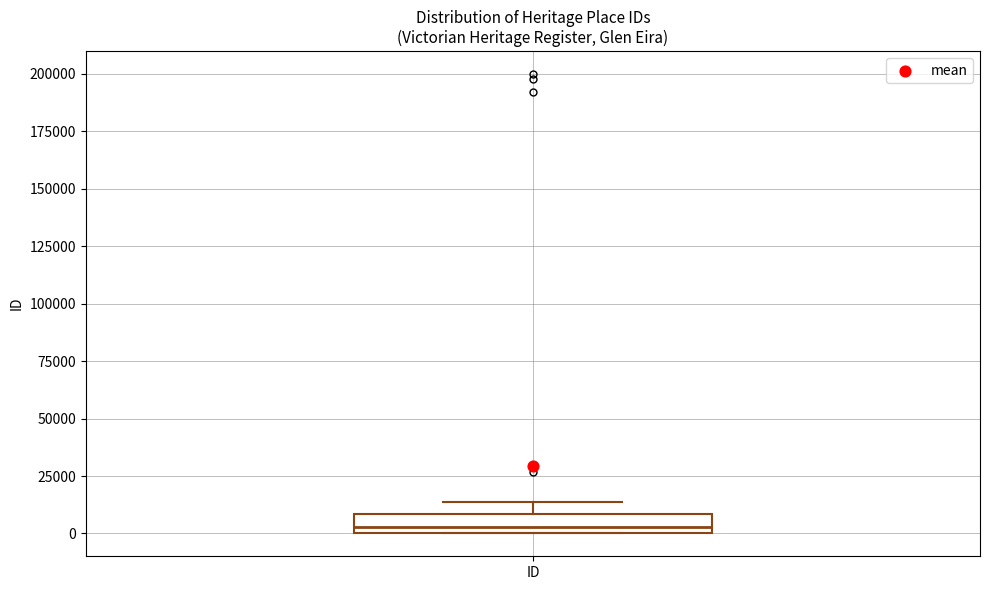

Read this box plot against the y-axis: the position of the median line, the range covered by the box, and the ends of both whiskers. The values are not printed on the chart, so give them approximately, as read against the axis.

median 5000, box 0 to 10000, whiskers 0 to 15000